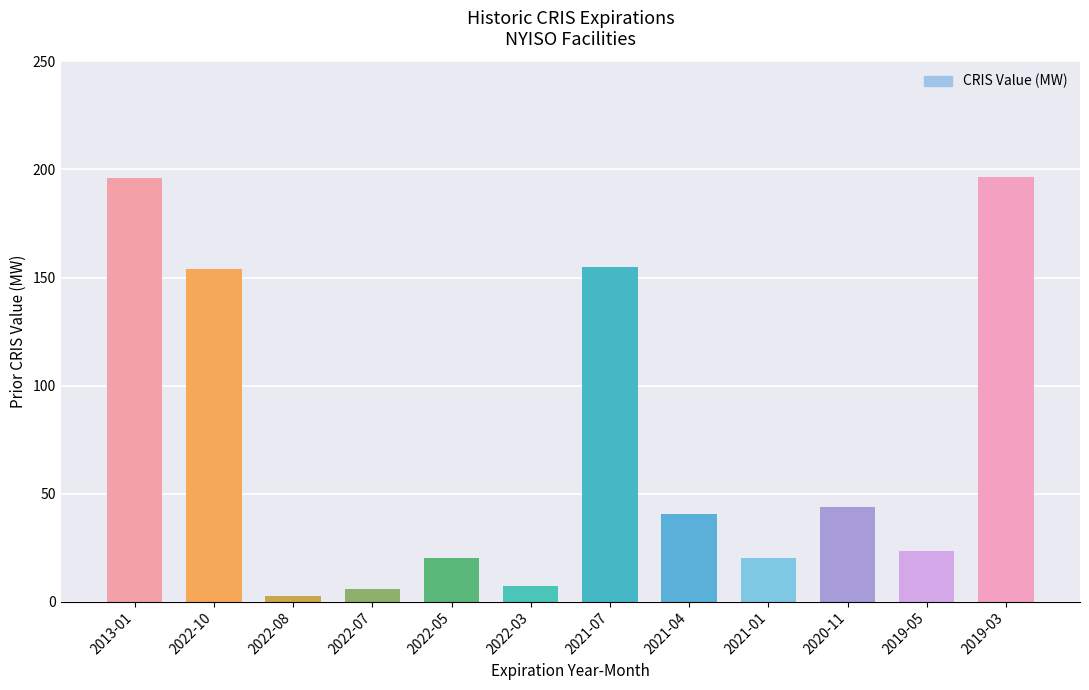

The value at 2013-01 is 323.2. True or false?

False